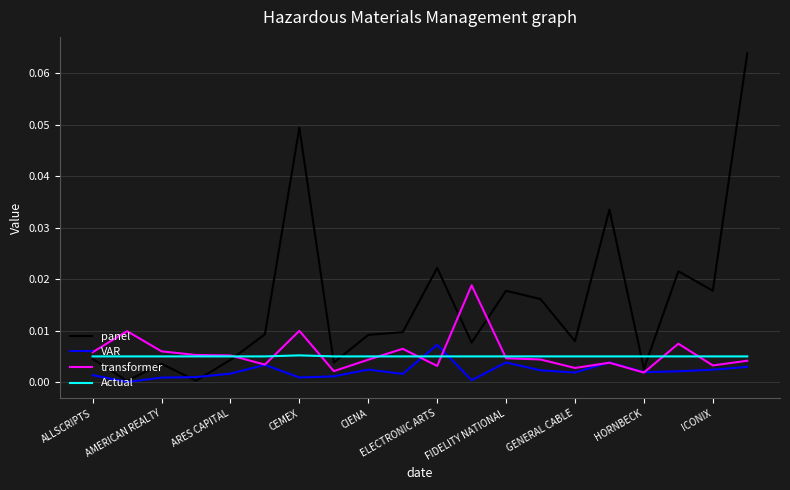

In Actual, how many points are higher than both neighbors (excluding endpoints)?

1